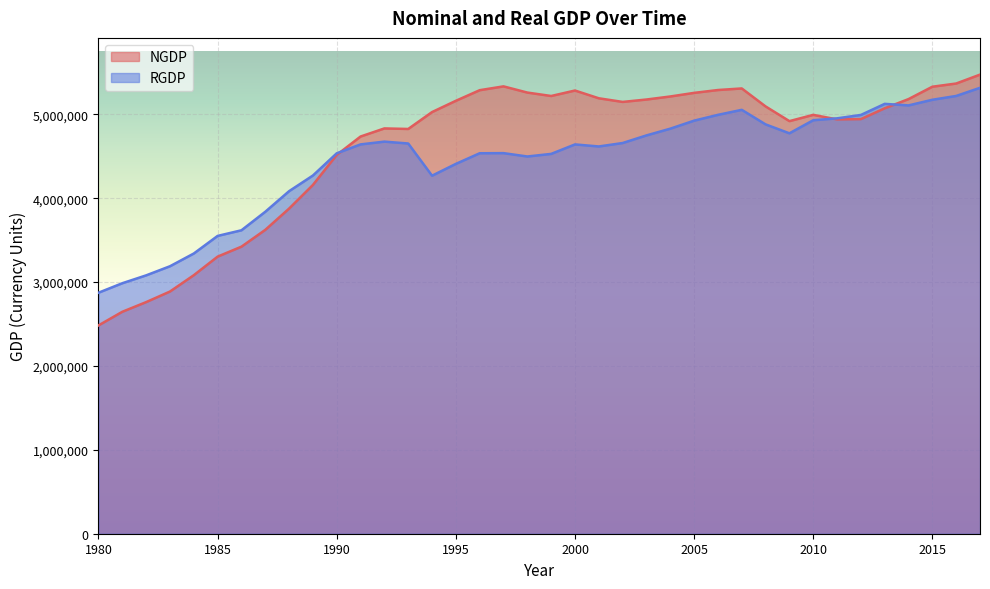

What is the average value of the NGDP series?

4622133